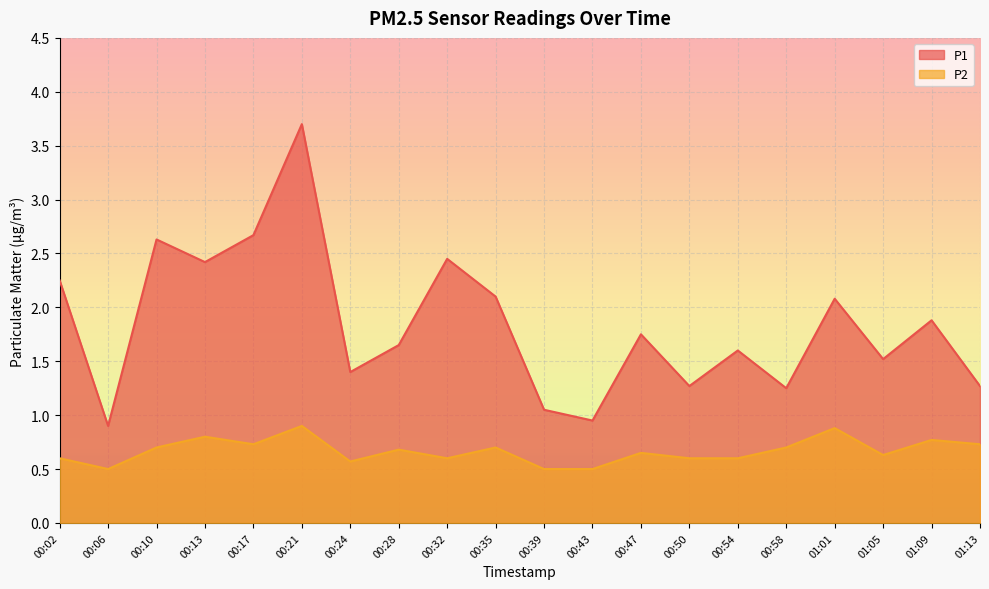

In P2, how many points are lower than both neighbors (excluding endpoints)?

5